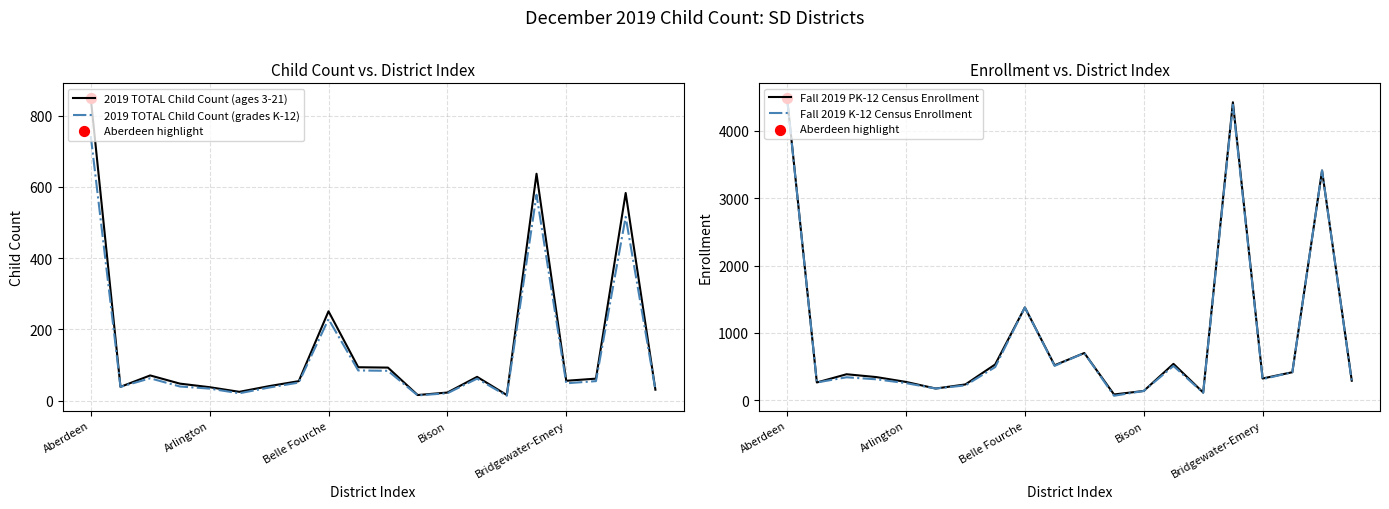

Which series contains the highest Y value?

Fall 2019 PK-12 Census Enrollment